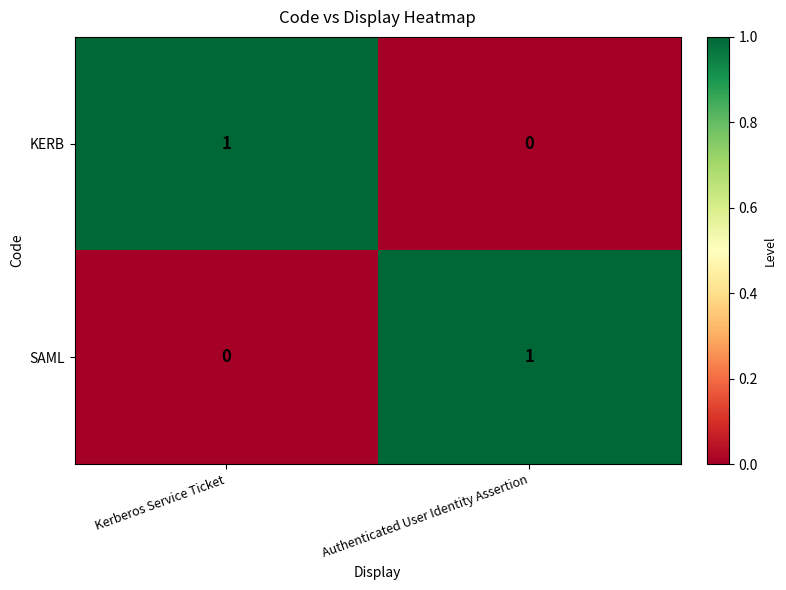

List the labels in order of SAML value, smallest first.

Kerberos Service Ticket, Authenticated User Identity Assertion